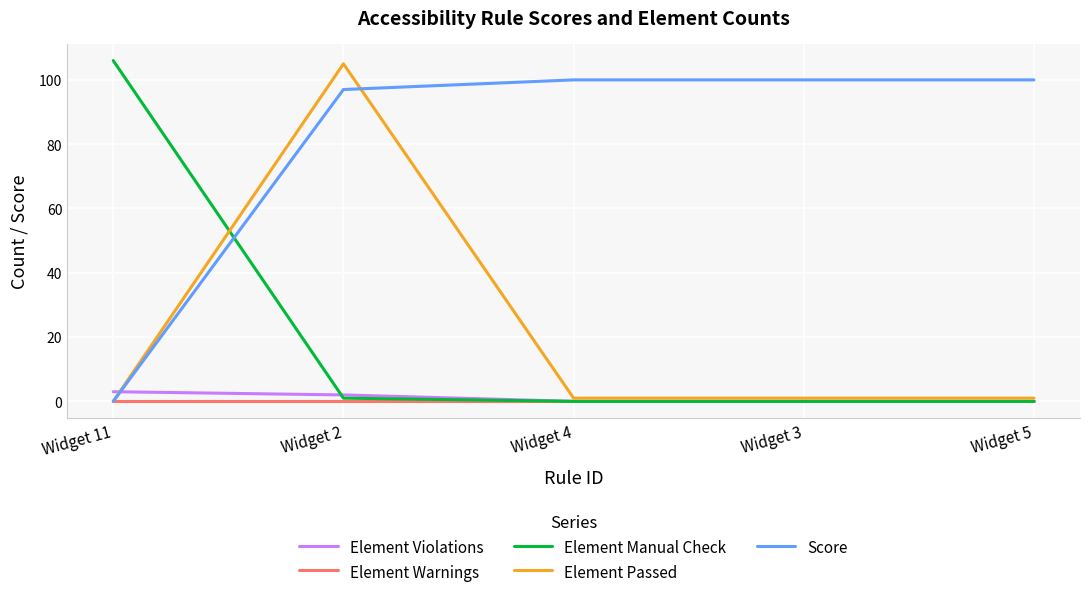

How many lines are shown in the chart?

5